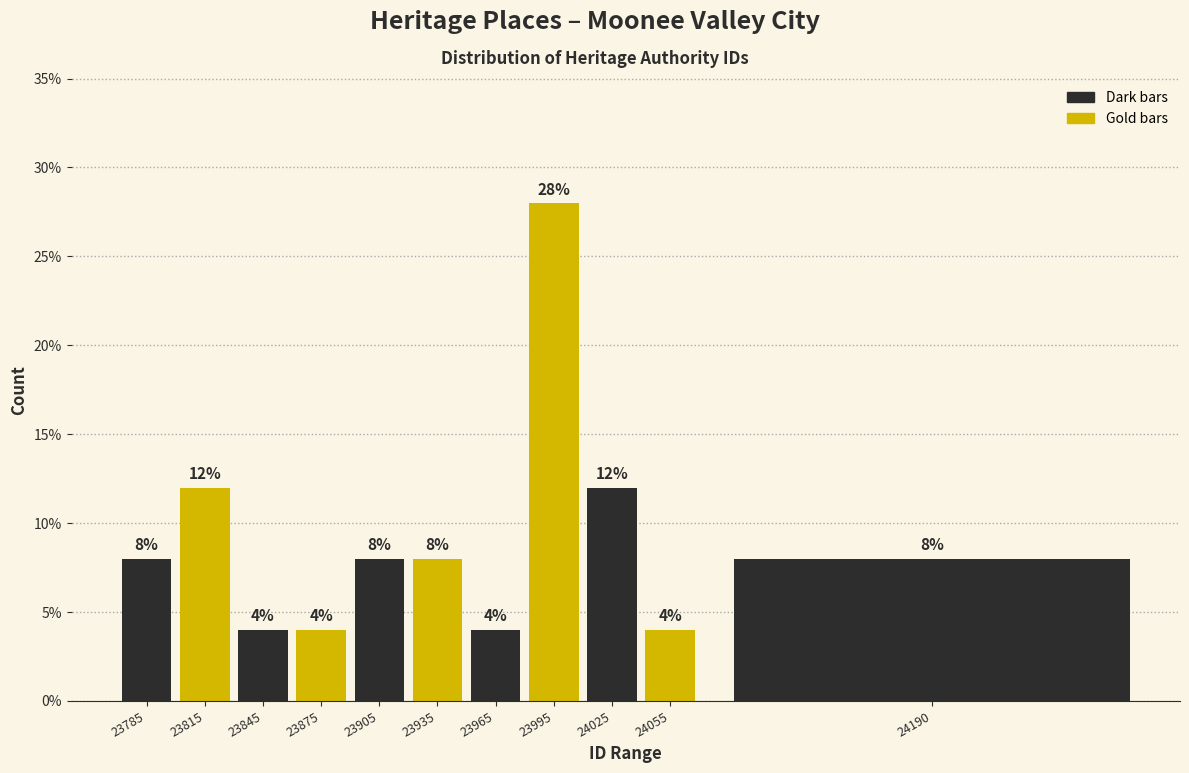

Reading left to right, extract all data points from this chart.

23785=8.0	23815=12.0	23845=4.0	23875=4.0	23905=8.0	23935=8.0	23965=4.0	23995=28.0	24025=12.0	24055=4.0	24190=8.0